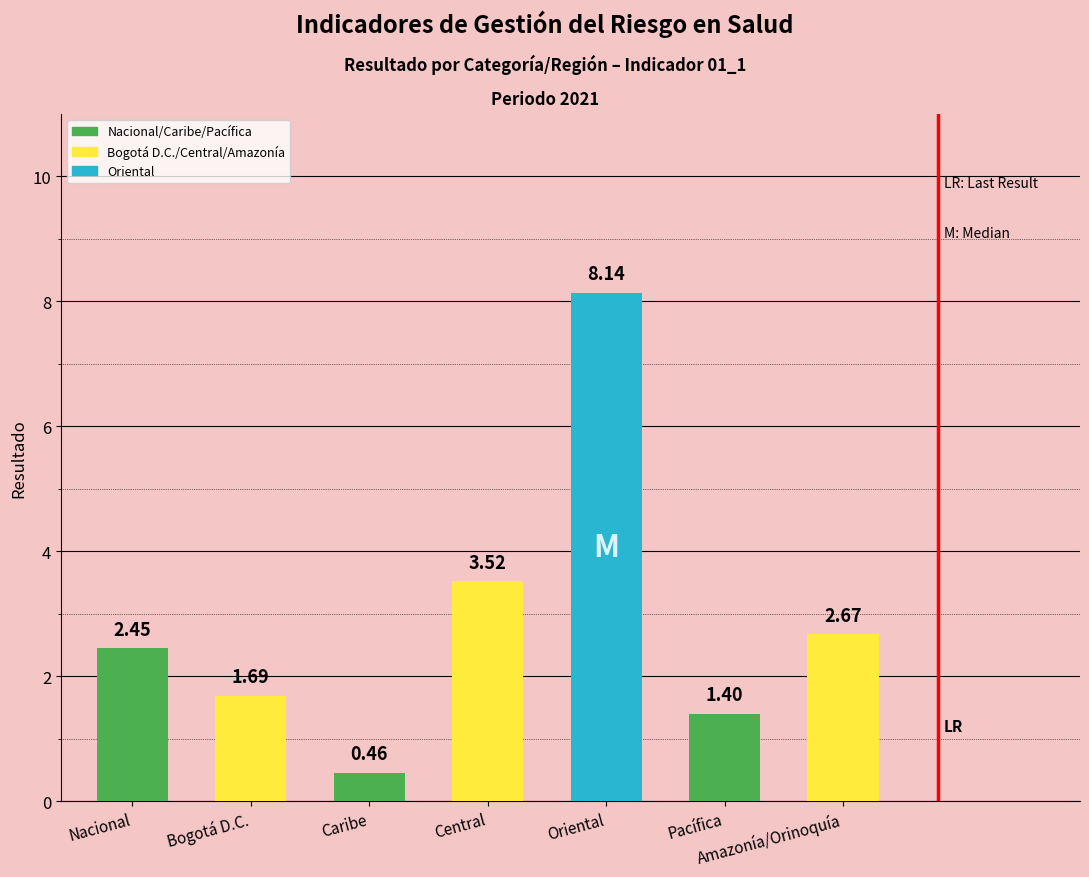

Which category has the lowest value across all series?

Caribe